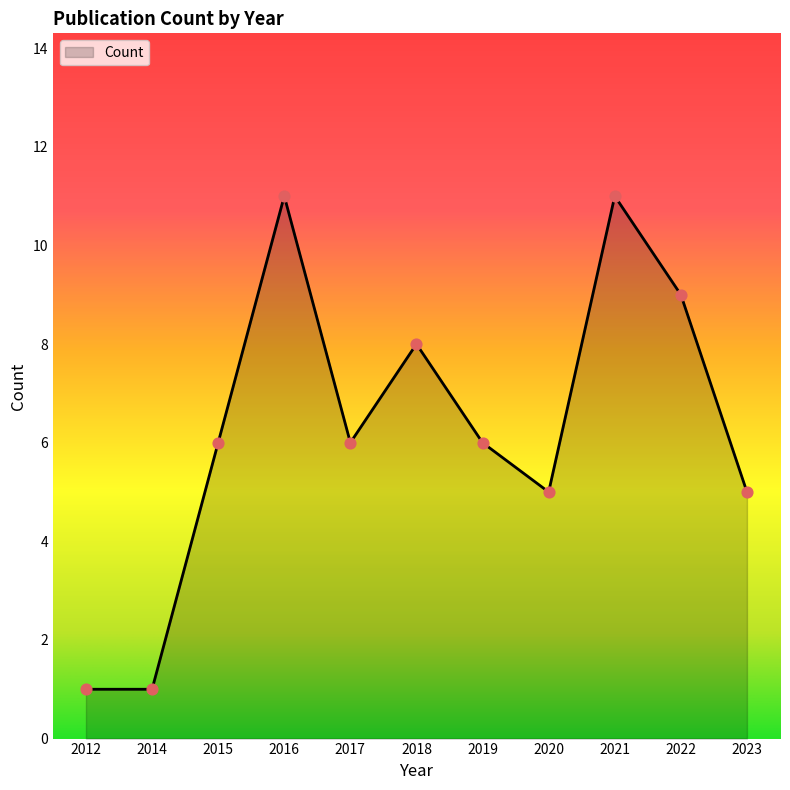

Approximately how many times larger is the value at 2020 compared to 2012?

5.0